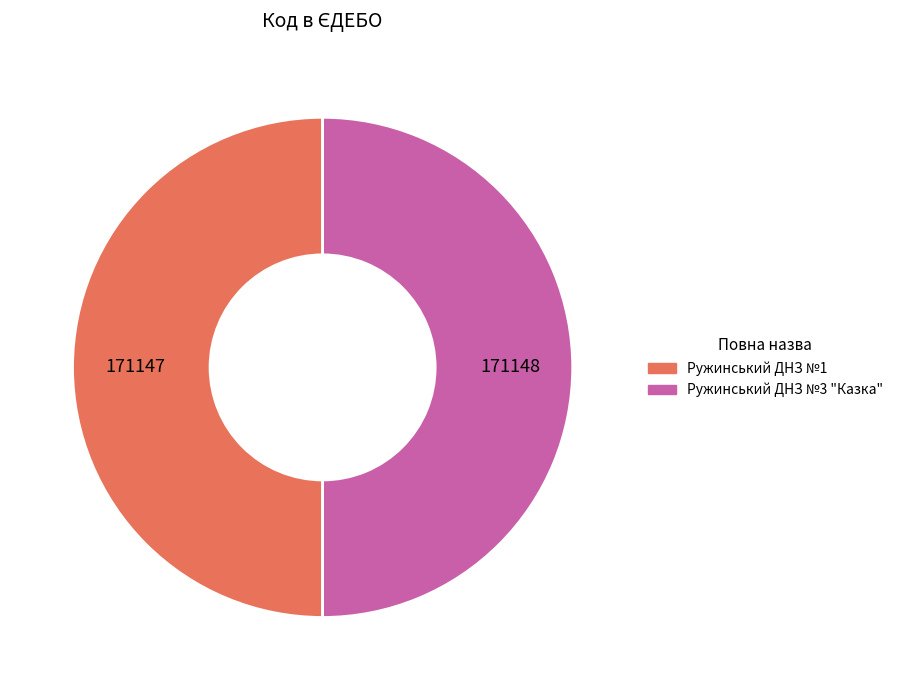

True or false: Ружинський ДНЗ №3 "Казка" accounts for 50% of the total.

True